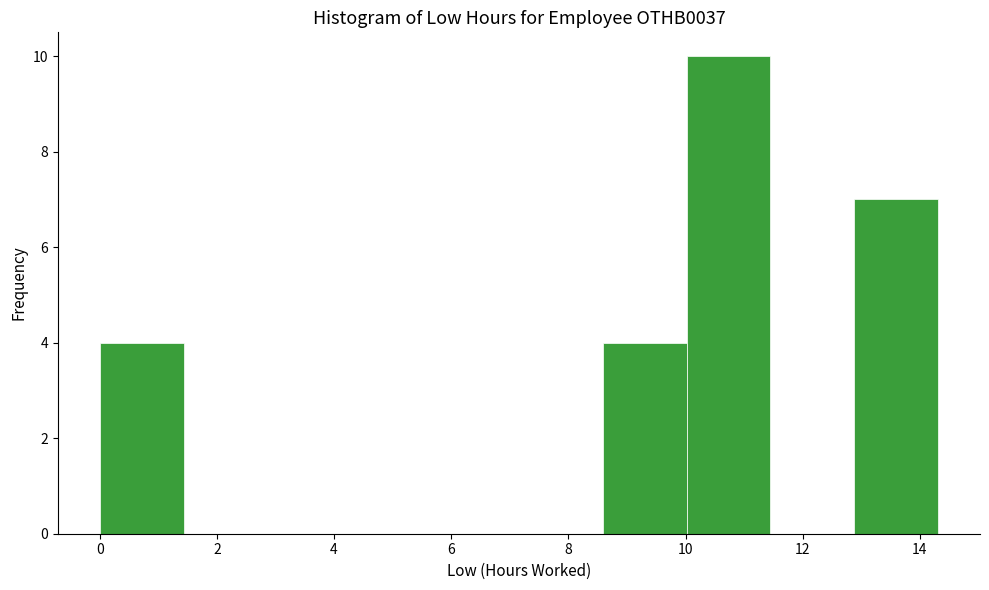

Reading left to right, list every bar in this chart as the range it spans on the x-axis followed by its height. Neither the bar edges nor the heights are printed on the chart, so give them approximately, as read against the axes.

0.0 to 1.4: 4
1.4 to 2.8: 0
2.8 to 4.2: 0
4.2 to 5.8: 0
5.8 to 7.2: 0
7.2 to 8.6: 0
8.6 to 10.0: 4
10.0 to 11.4: 10
11.4 to 12.8: 0
12.8 to 14.4: 7